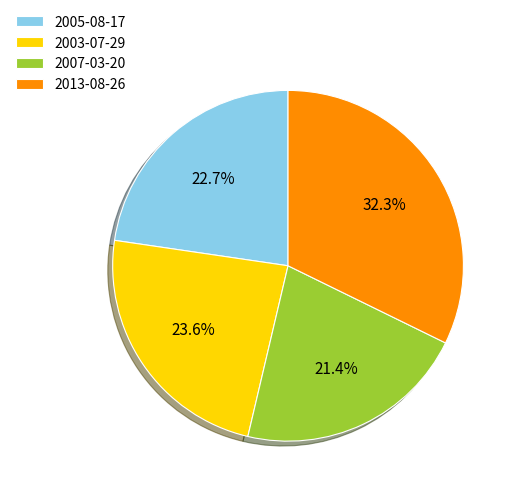

Between 2003-07-29 and 2005-08-17, which is larger?

2003-07-29